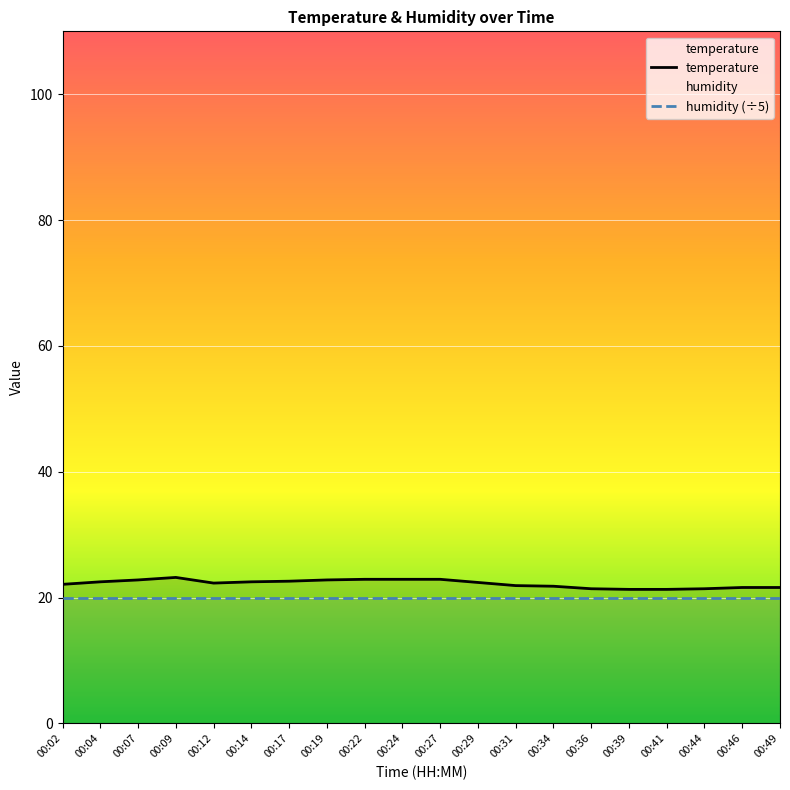

List the series in order of their overall mean, highest first.

temperature, humidity (÷5)